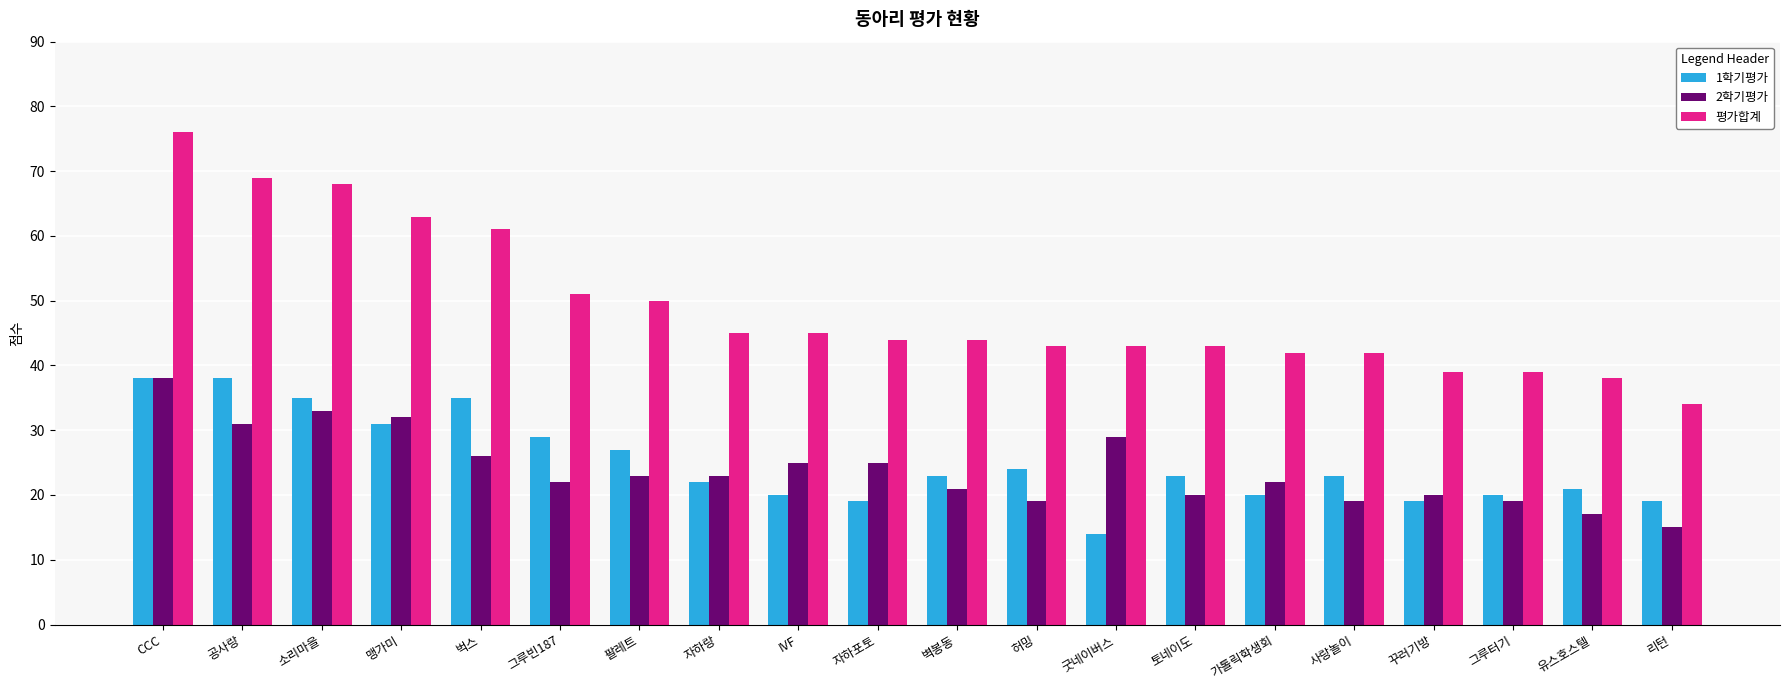

What is the total value across all series at 유스호스텔?

76